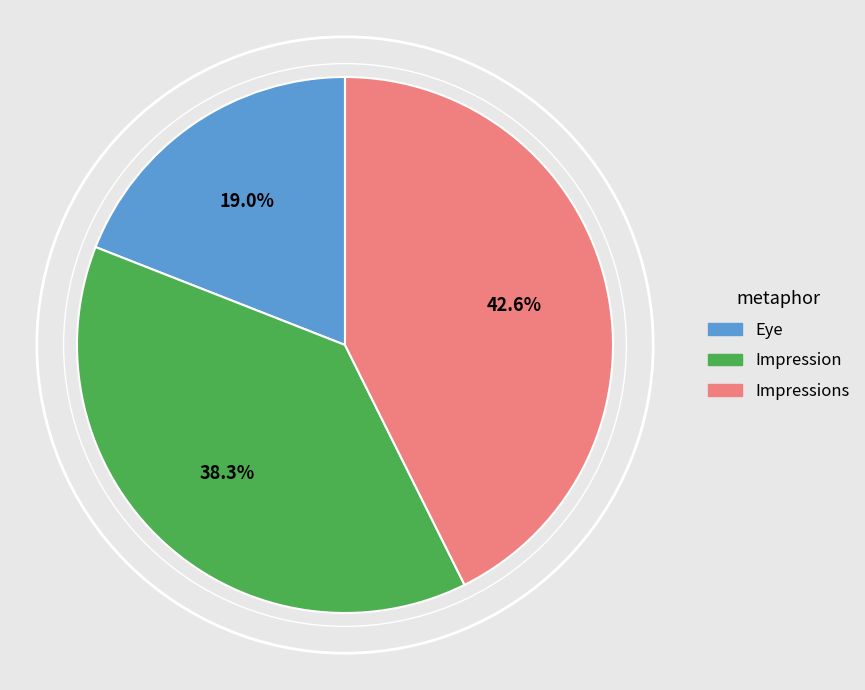

Is there any slice that represents more than half of the pie?

No